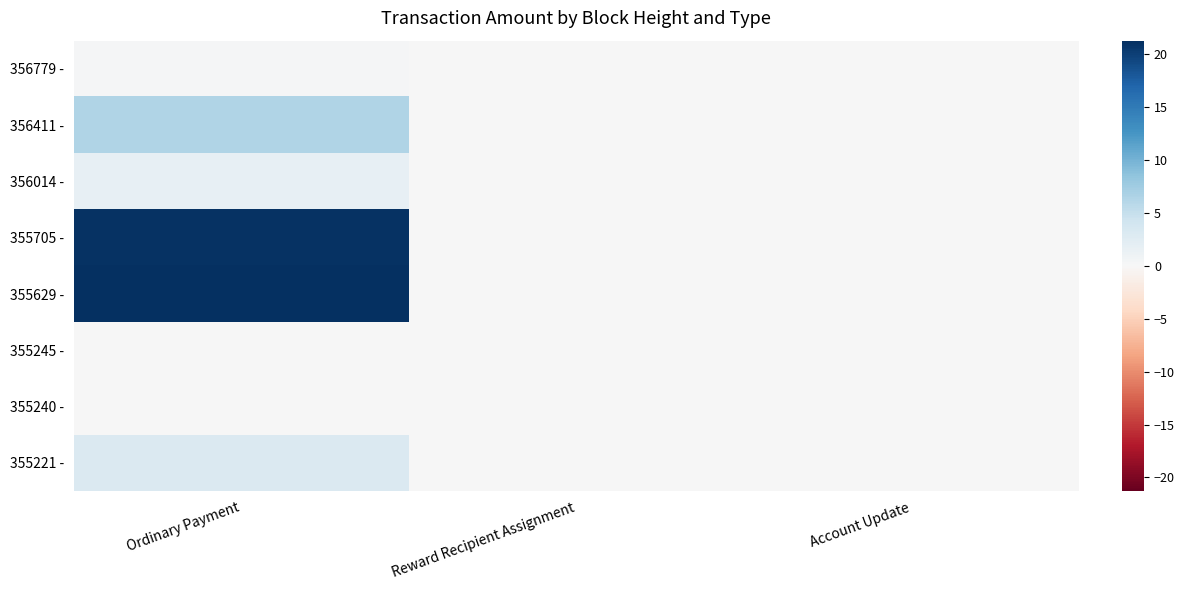

What is the maximum value shown in the chart?

21.3